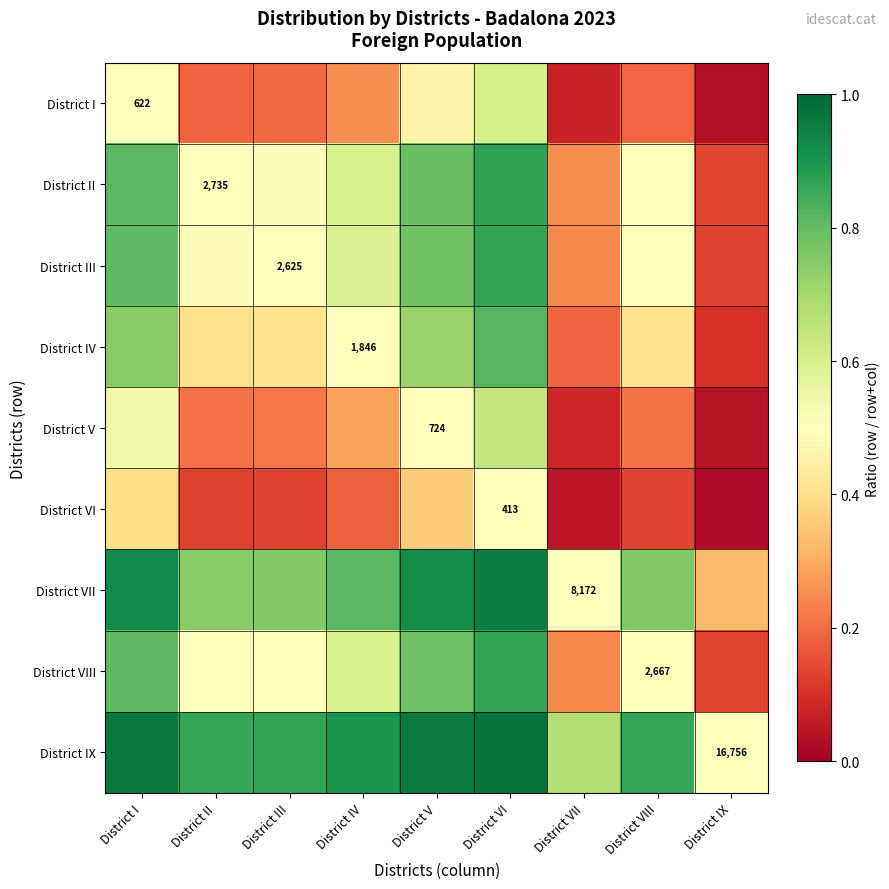

Which category has the lowest value across all series?

District IX